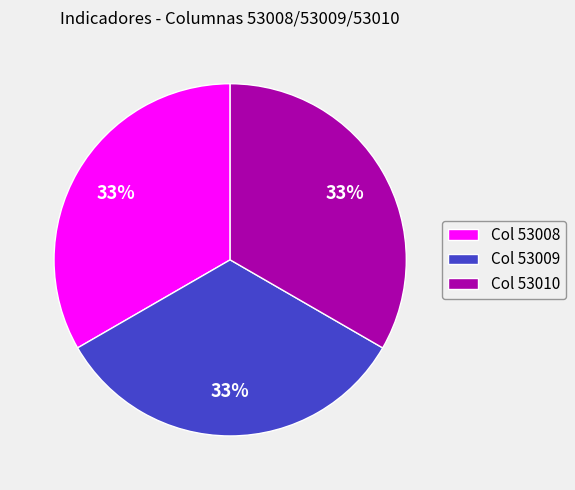

Is the sum of Col 53009 and Col 53008 greater than half?

Yes